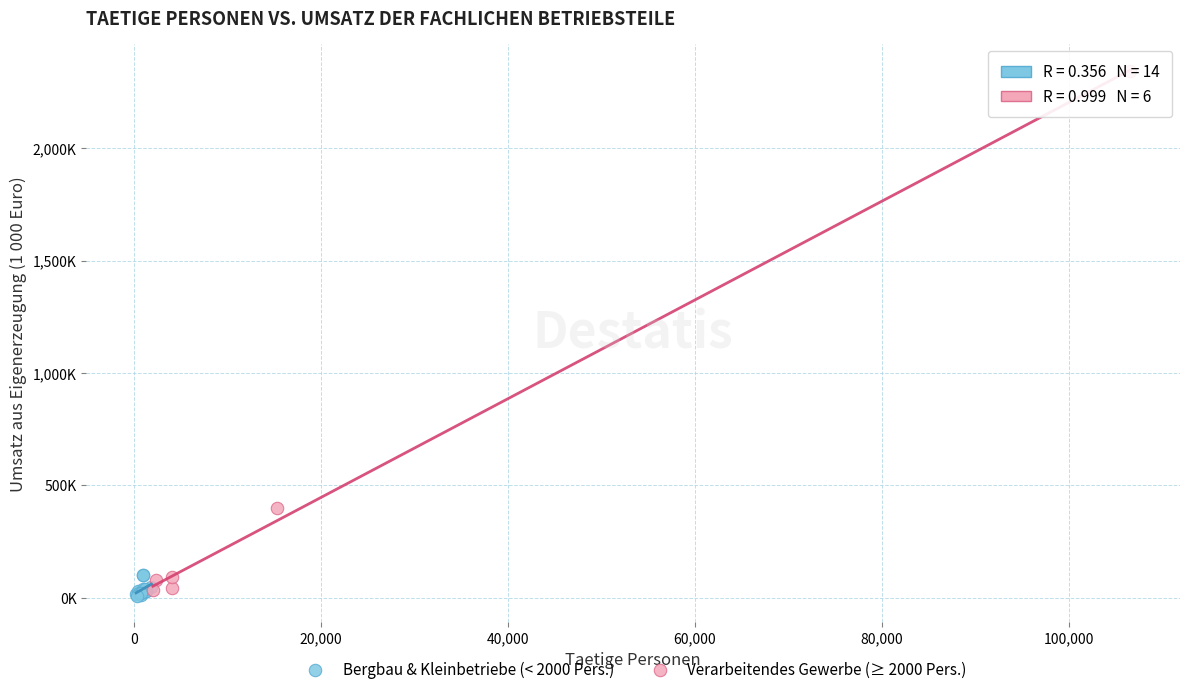

Which series has the largest Y range (max minus min)?

Verarbeitendes Gewerbe (≥ 2000 Pers.)